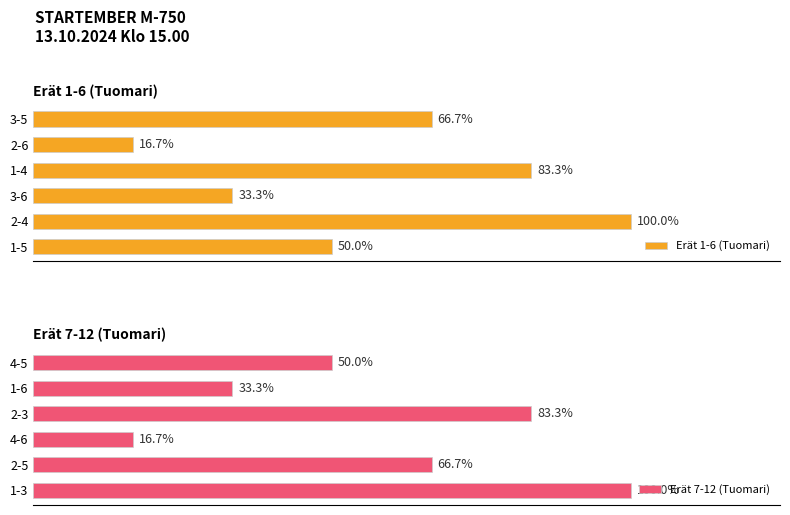

List the labels in order of Erät 1-6 (Tuomari) value, largest first.

2-4, 1-4, 3-5, 1-5, 3-6, 2-6